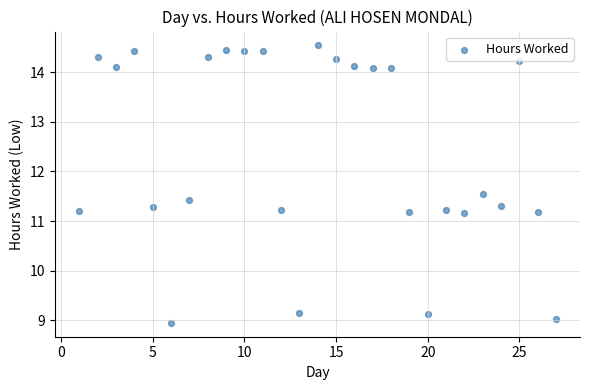

What is the range of X values (max minus min)?

26.0